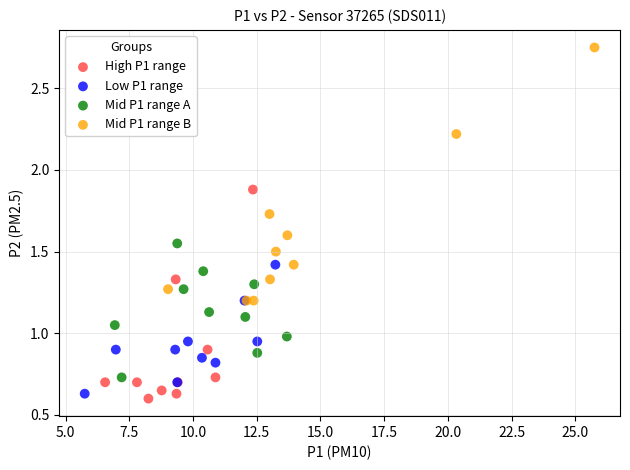

What are all the series names shown in the legend?

High P1 range, Low P1 range, Mid P1 range A, Mid P1 range B